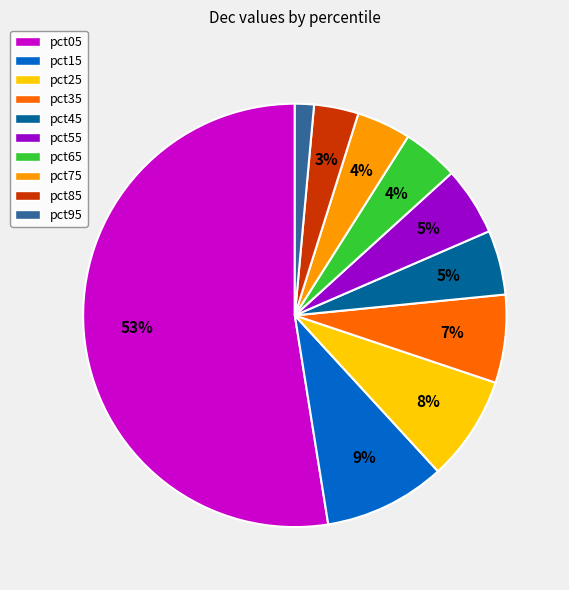

To the nearest percent, what portion does pct65 represent?

4%